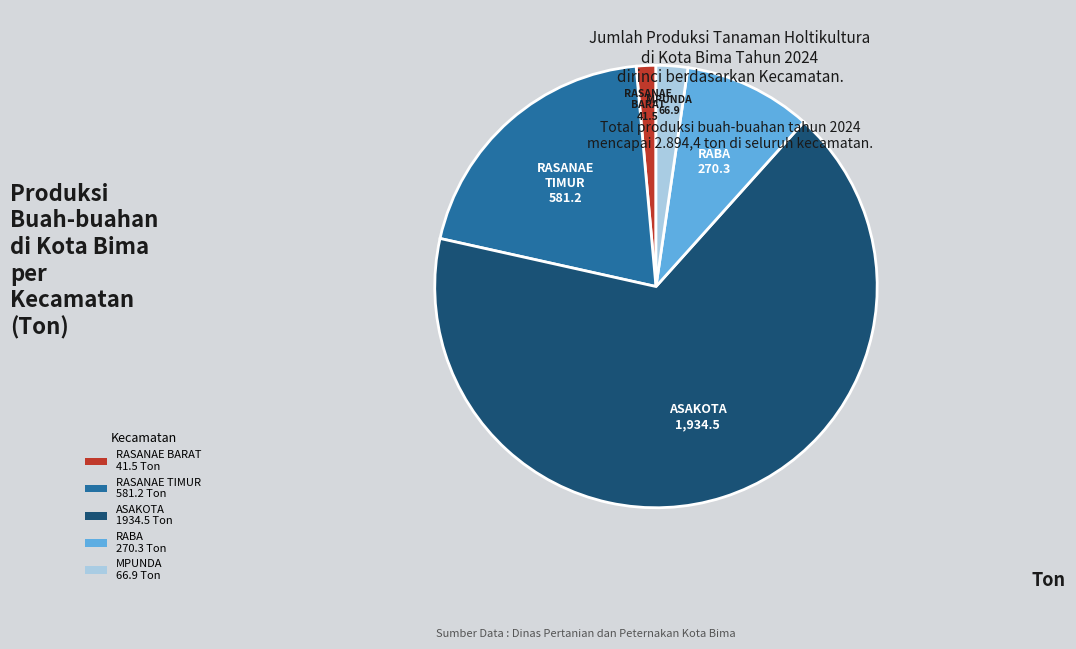

Combined, do RABA and RASANAE TIMUR account for over 50%?

No